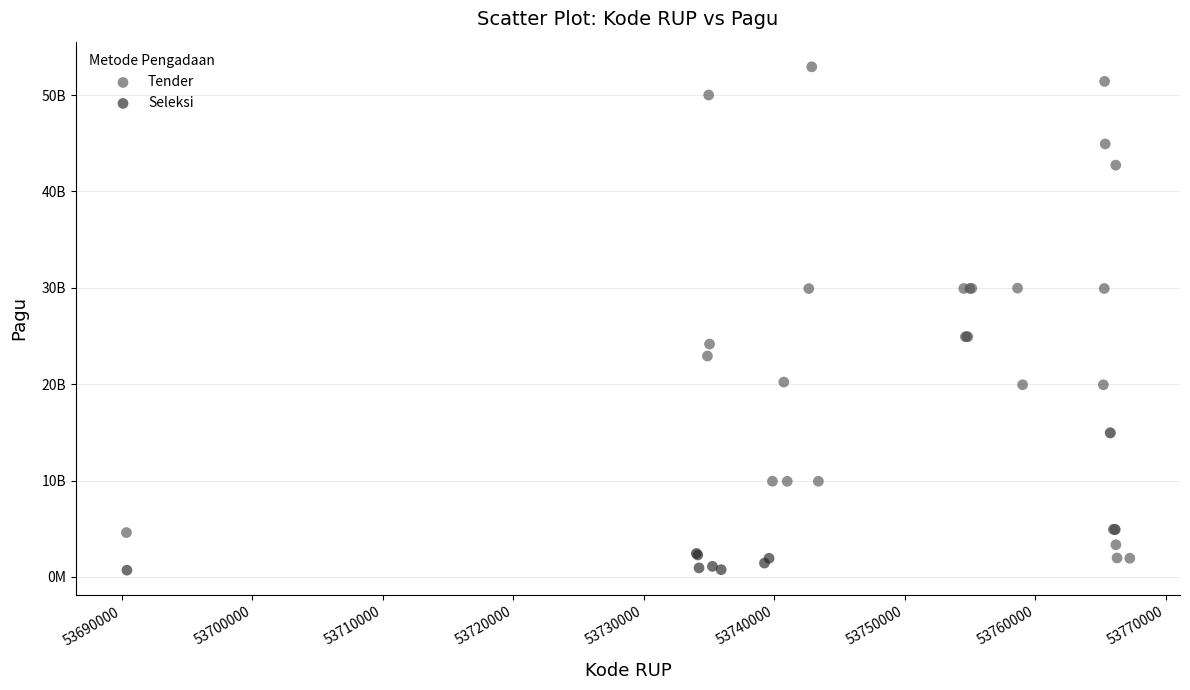

What are all the series names shown in the legend?

Tender, Seleksi